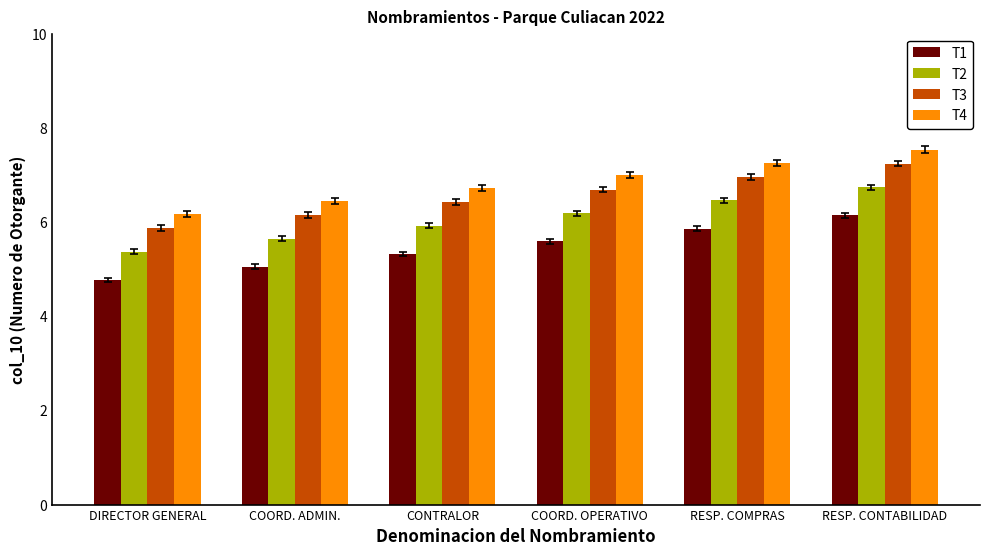

What is the greatest value displayed?

7.5